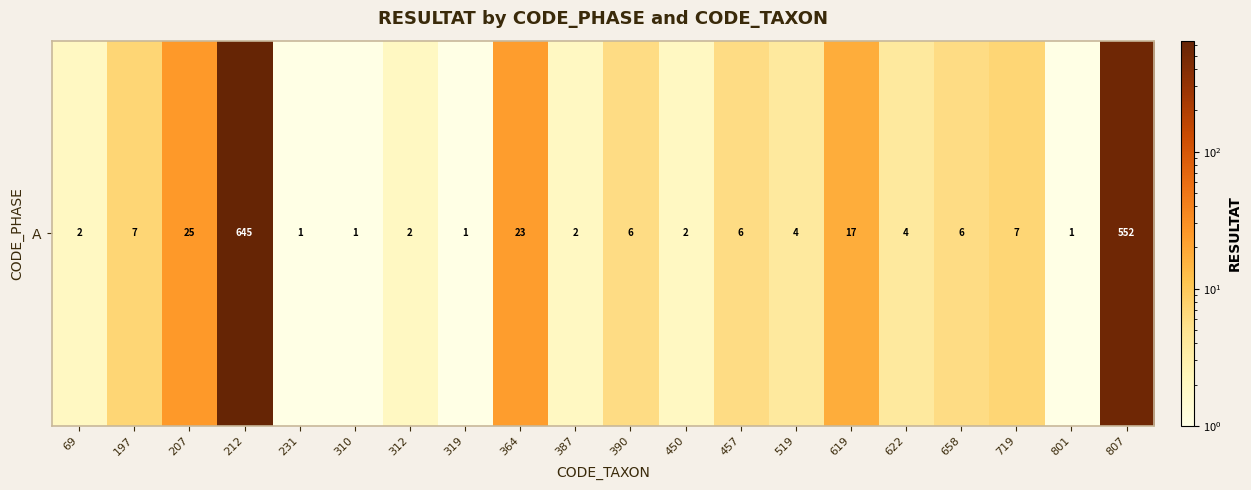

Reading left to right, list all the values displayed in this chart.

2	7	25	645	1	1	2	1	23	2	6	2	6	4	17	4	6	7	1	552